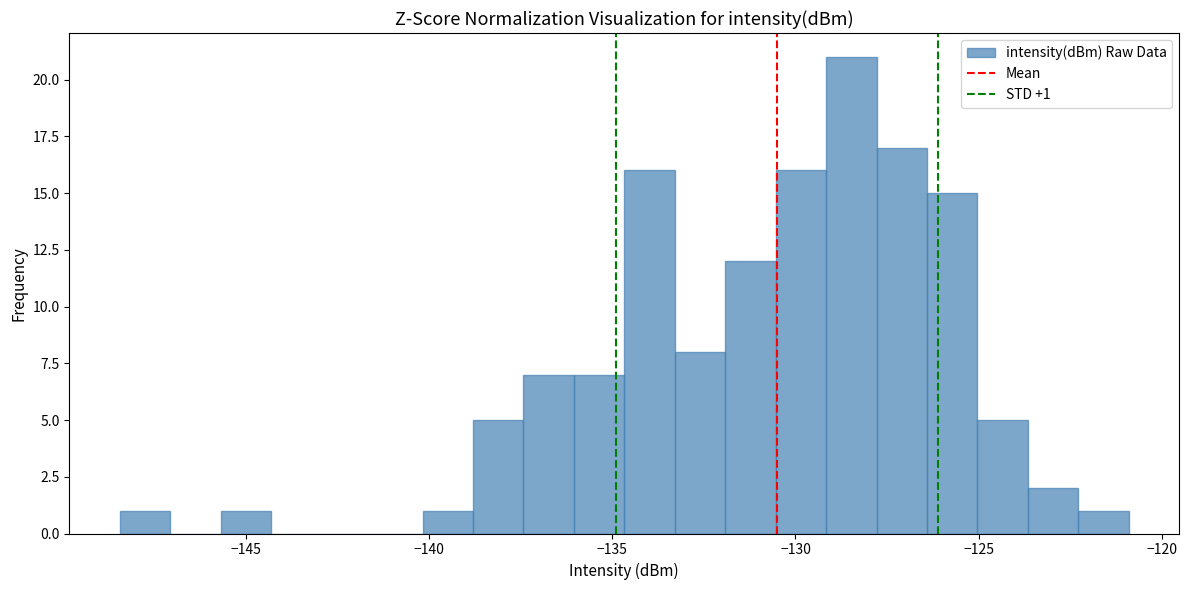

Read against the x-axis, roughly where is the centre of the tallest bar?

-128.5